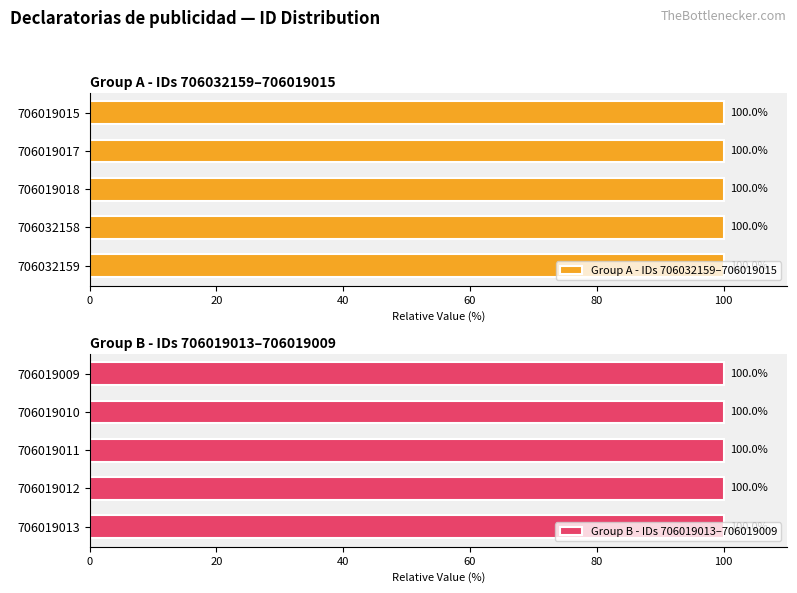

What value does the Group A - IDs 706032159–706019015 series have at 706019017?

100.0